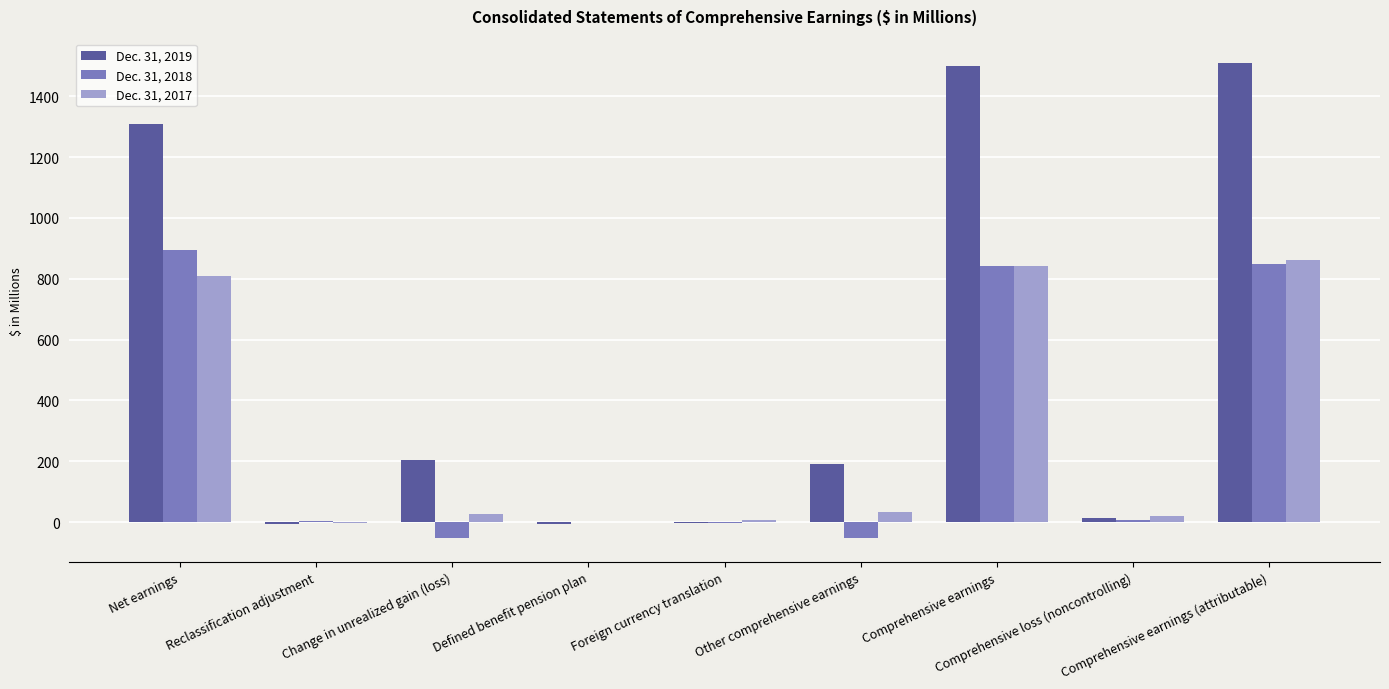

Which series has the largest total across all categories?

Dec. 31, 2019